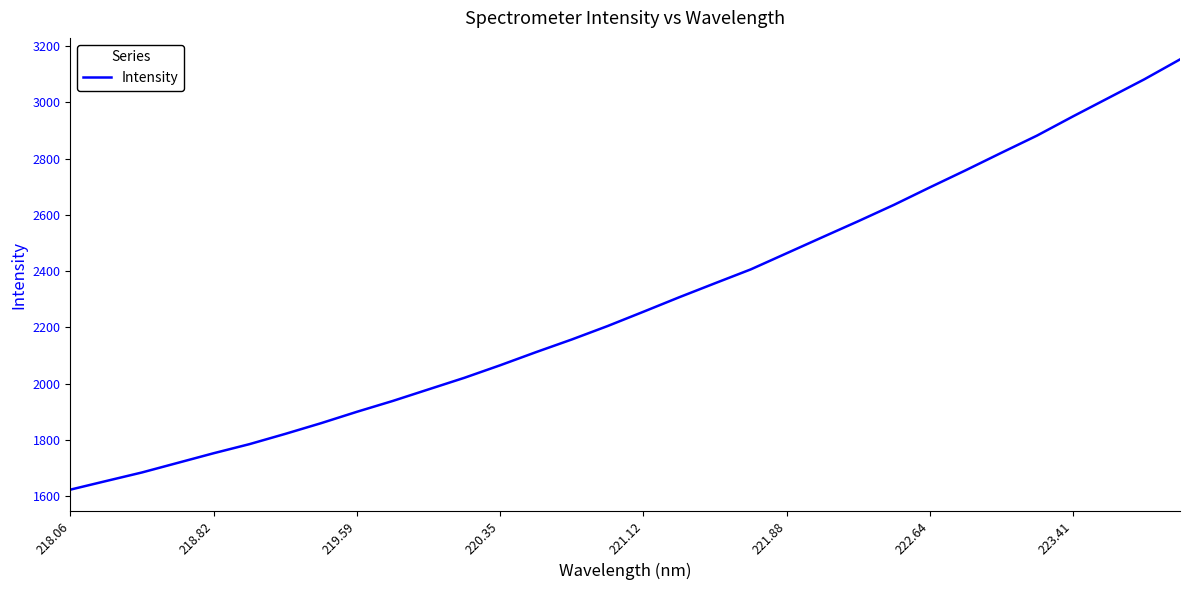

What is the difference between the maximum and minimum values?

1530.7